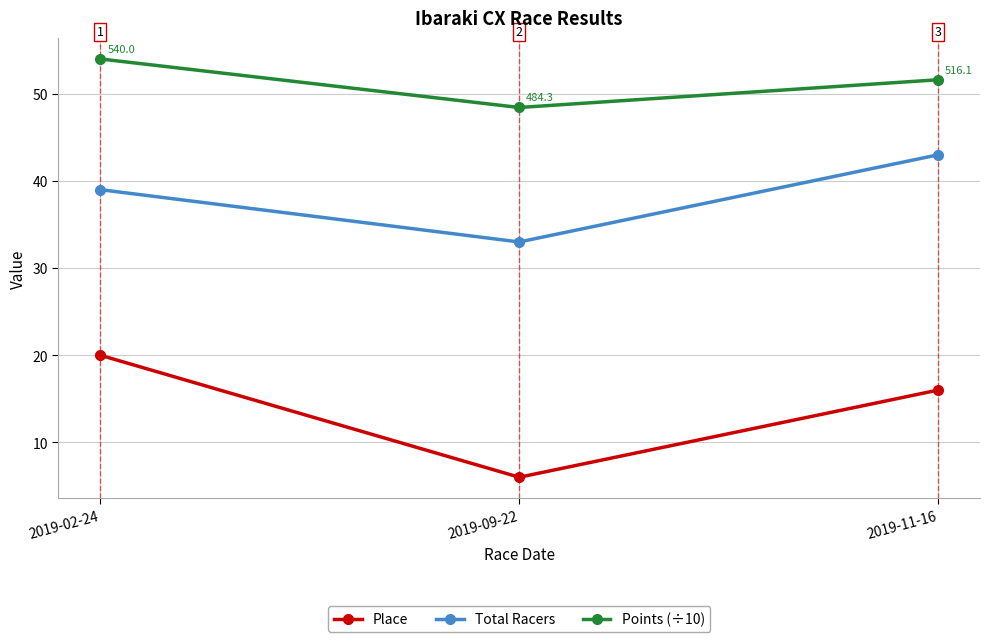

True or false: Points (÷10) has a value of 12.8 at 2019-09-22.

False